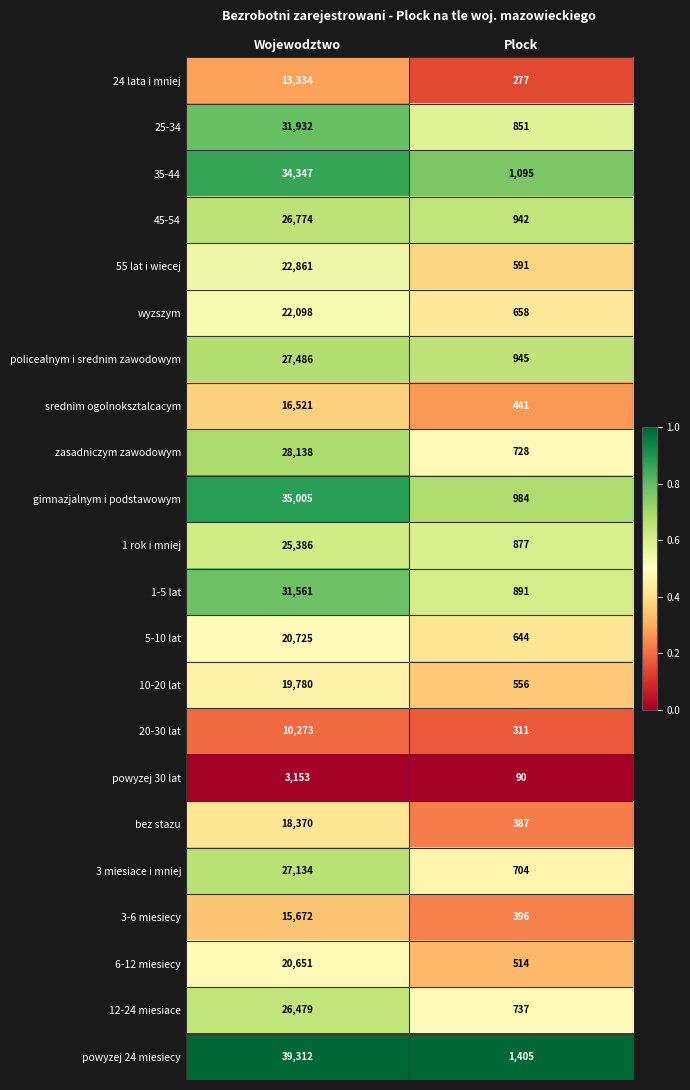

What is the total value across all series at Plock?

15024